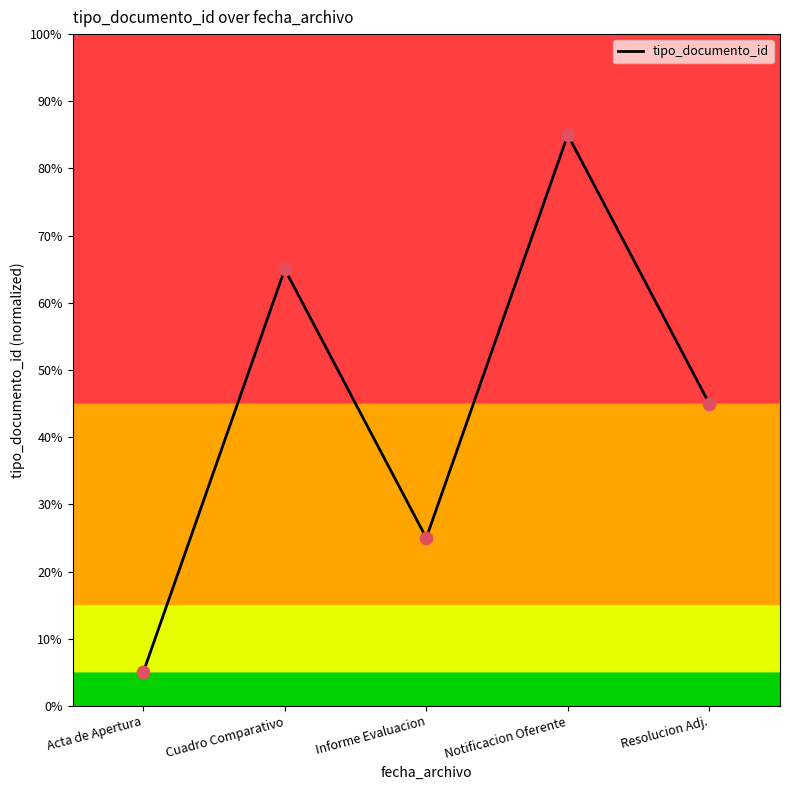

What is the change in value from Informe Evaluacion to Resolucion Adj.?

+20